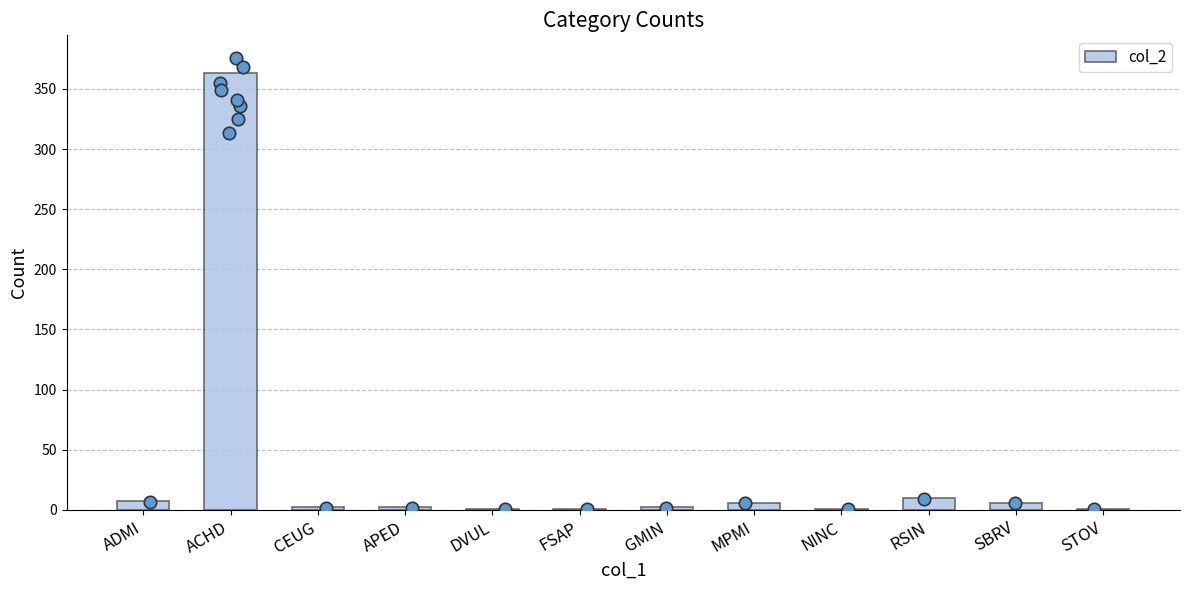

What is the change in value from FSAP to MPMI?

+5